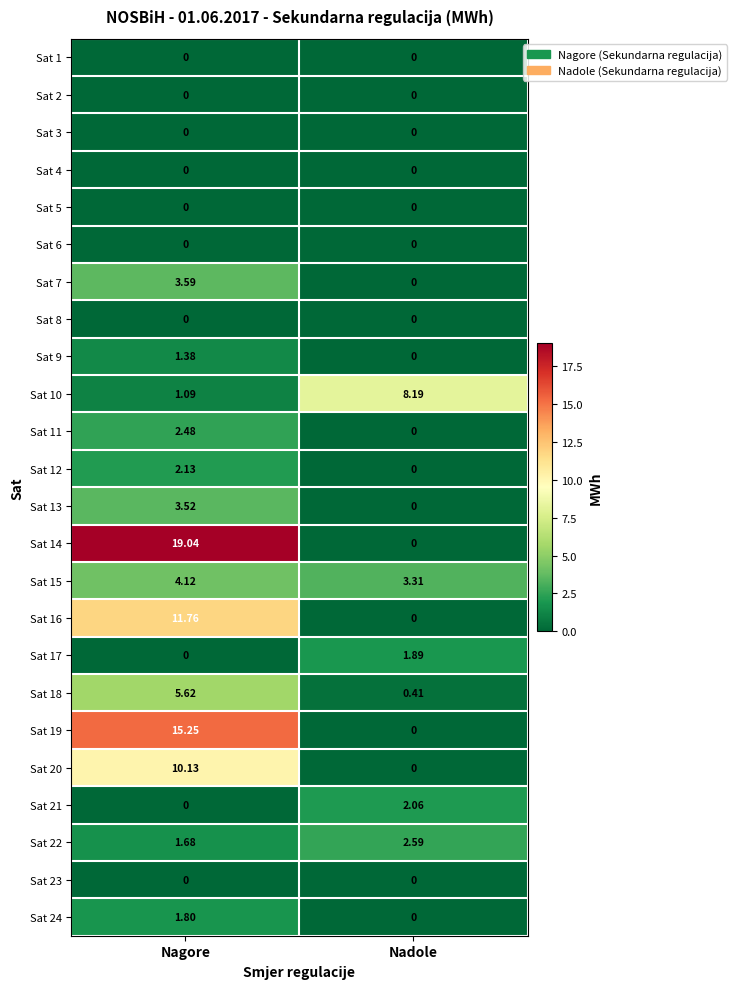

What is the maximum value shown in the chart?

19.0